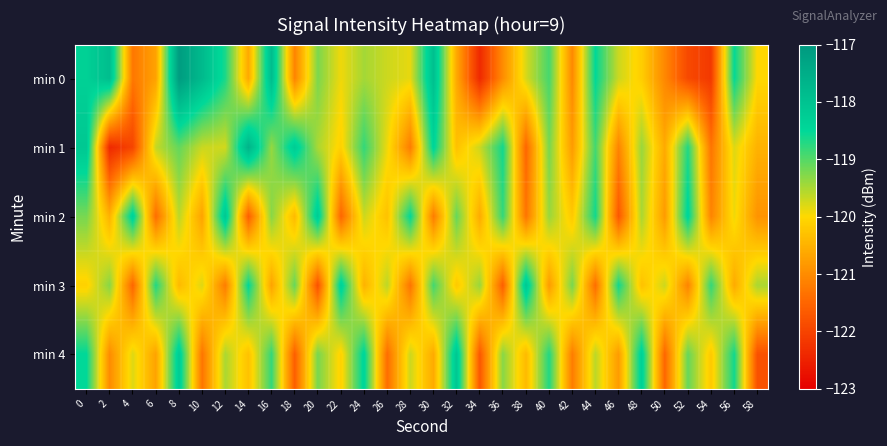

Which category has the lowest value across all series?

2